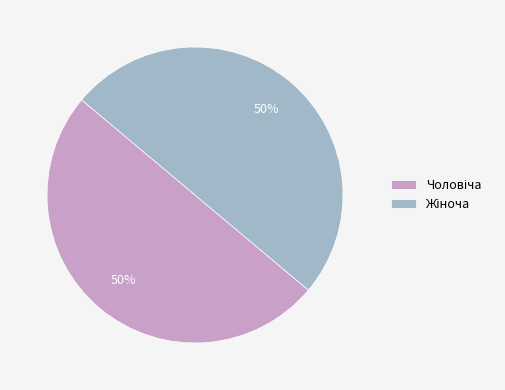

To the nearest percent, what is the average slice percentage?

50%